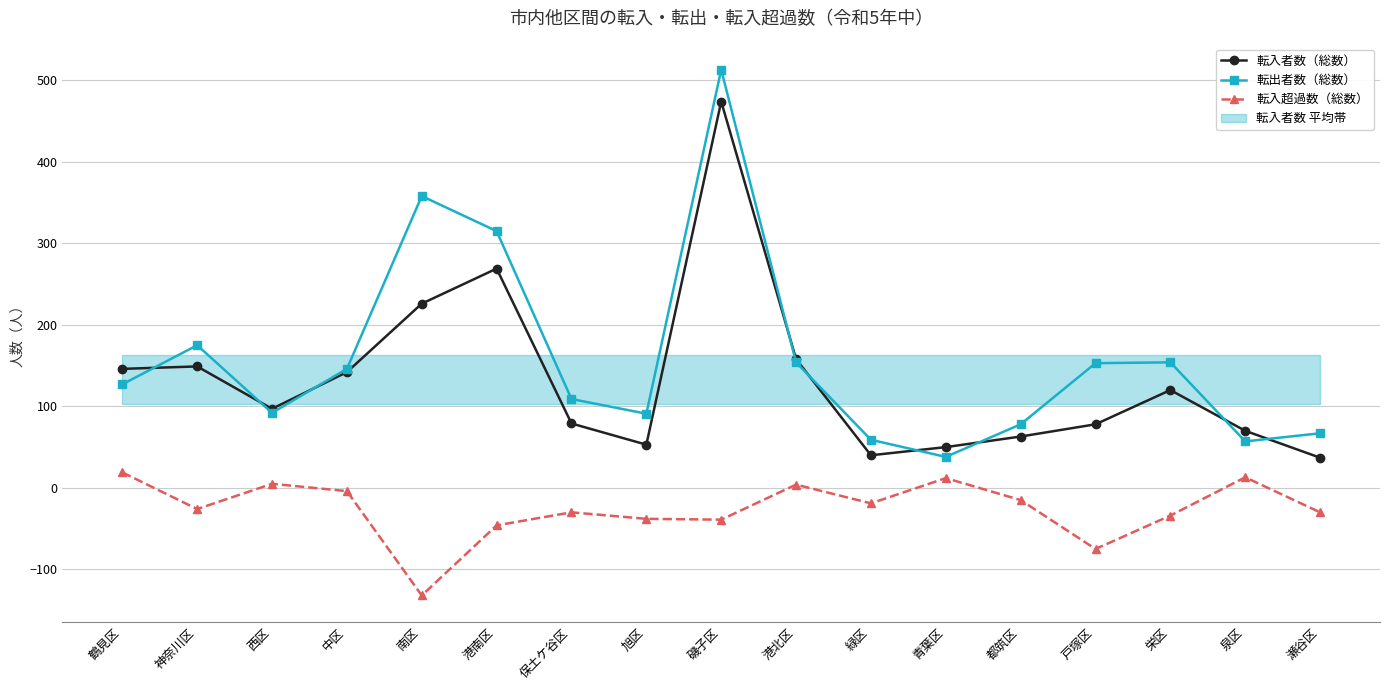

Where is the first local maximum for 転入者数（総数）?

神奈川区